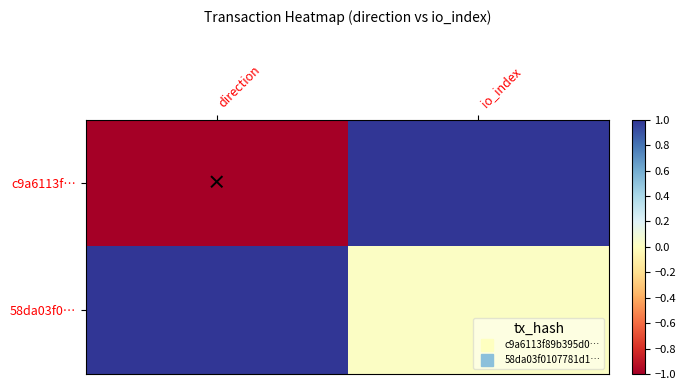

How many series are shown in this chart?

2